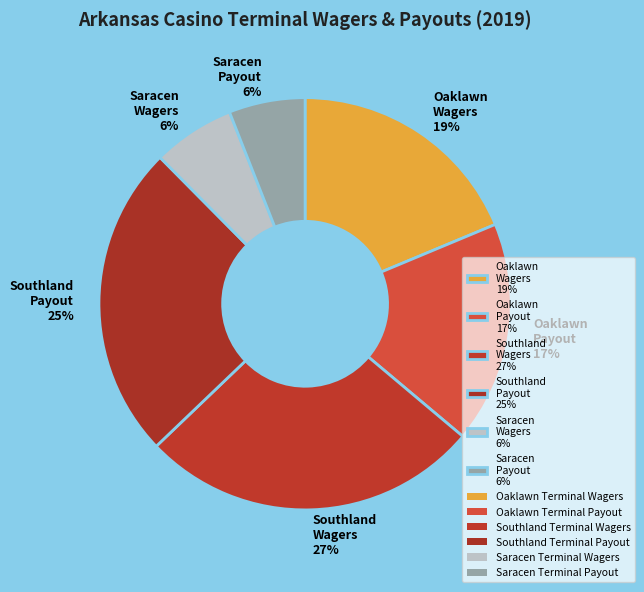

Between Oaklawn Wagers 19% and Southland Wagers 27%, which is larger?

Southland Wagers 27%